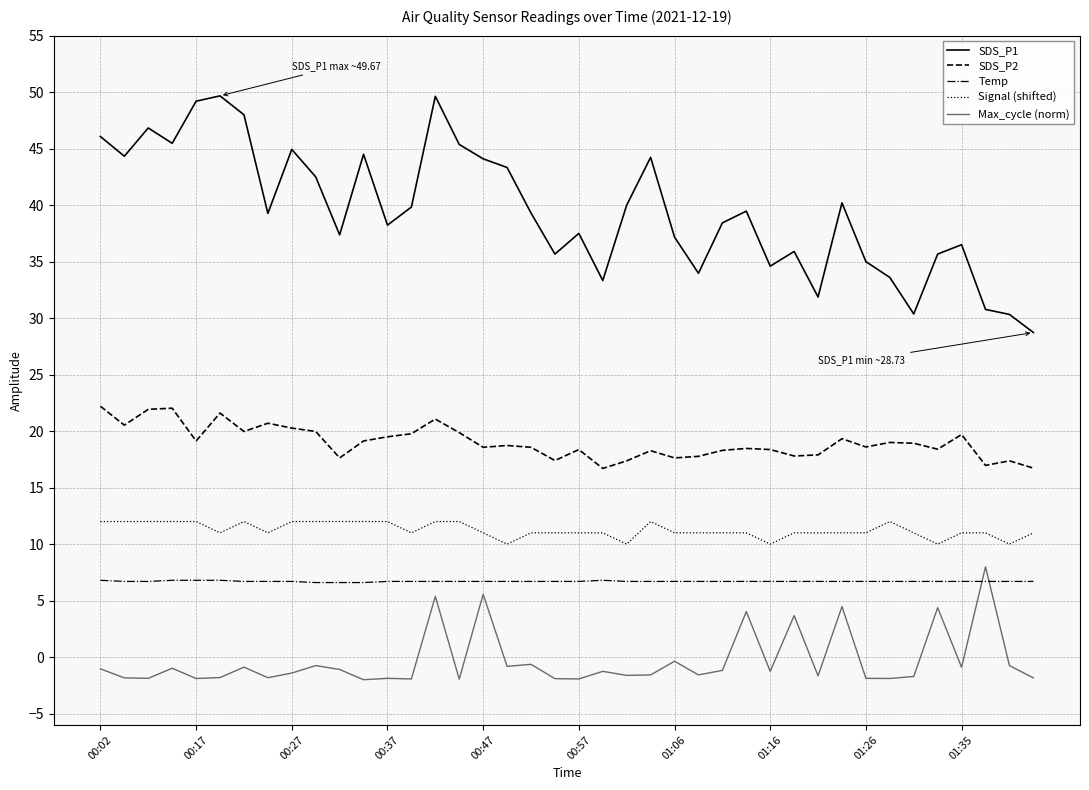

What is the difference between the maximum and minimum values in the SDS_P1 series?

20.9